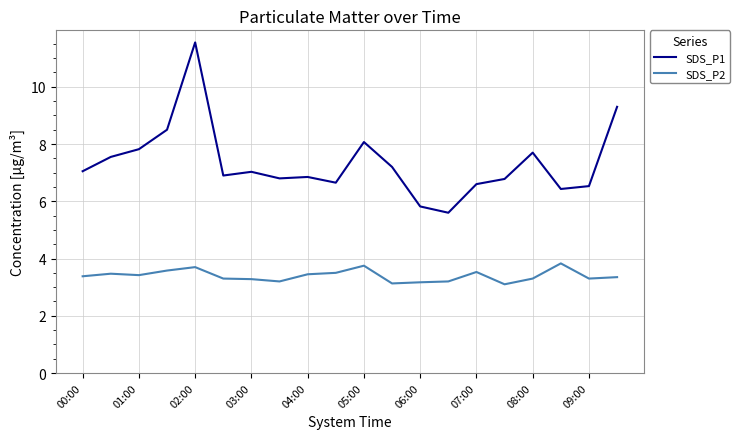

At how many categories does at least one series exceed 9?

2